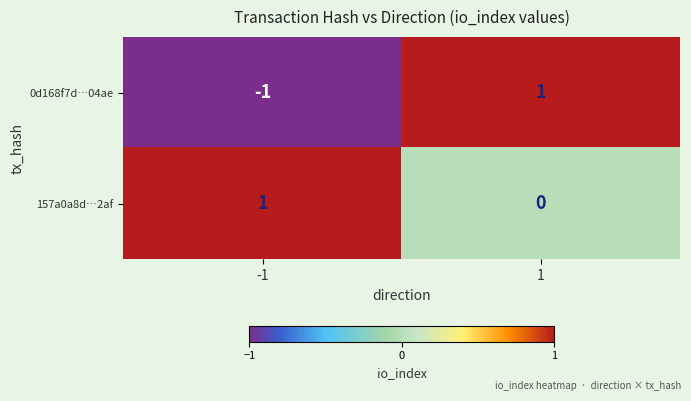

Rank the series by their average value, from highest to lowest.

157a0a8d…2af, 0d168f7d…04ae